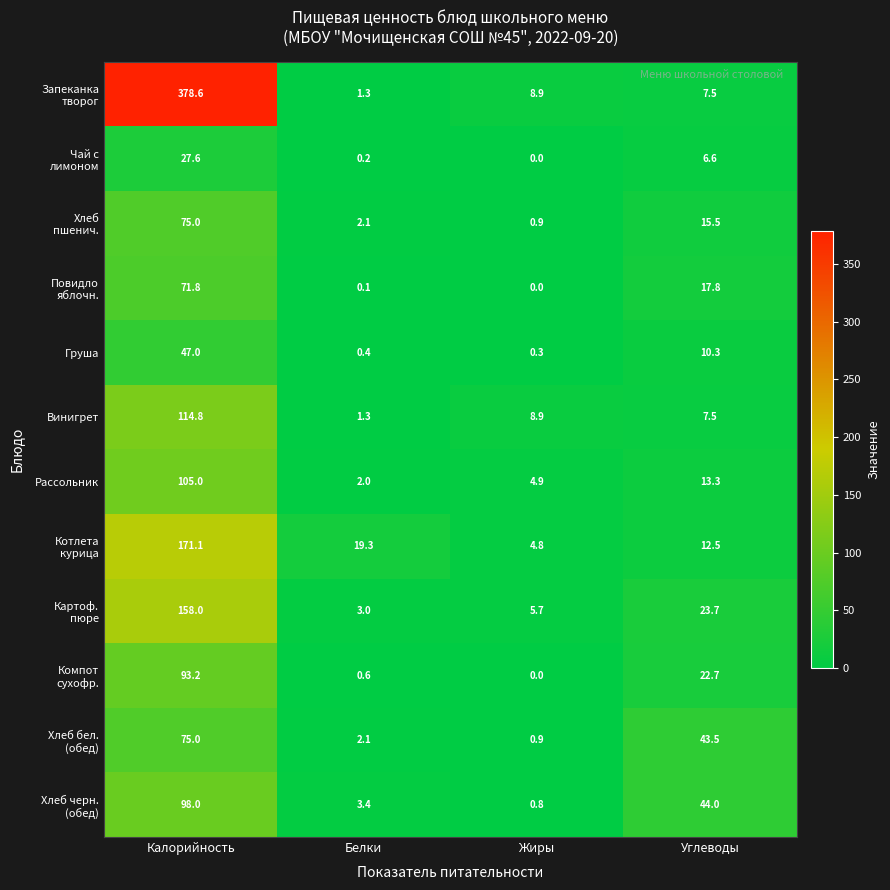

What is the lowest value of the Груша series?

0.3